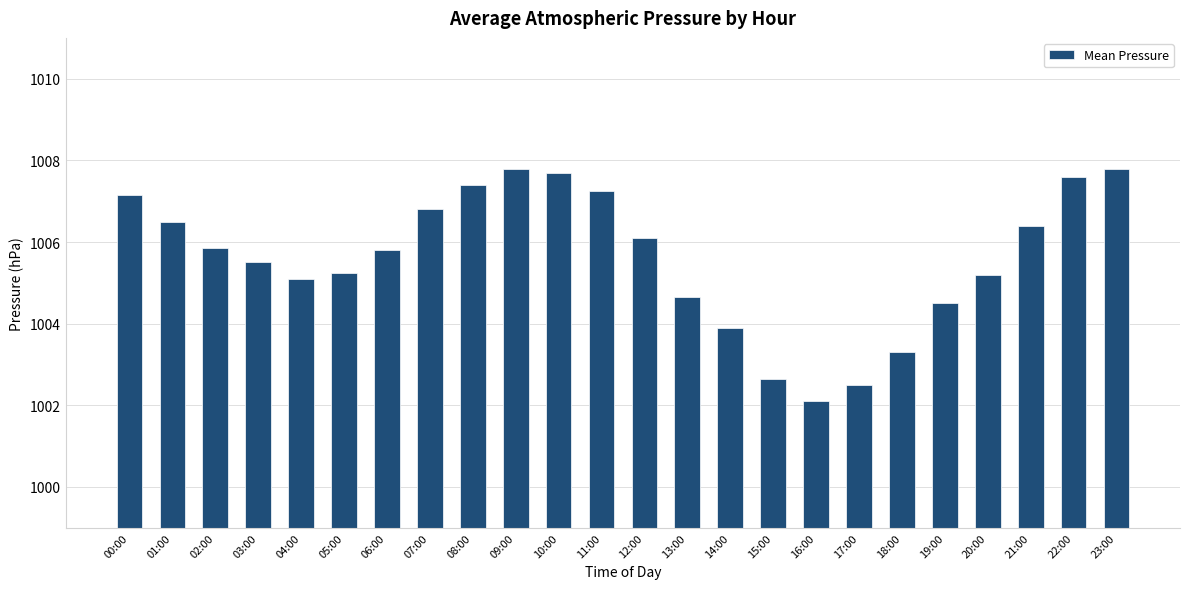

Approximately how many times larger is the value at 10:00 compared to 16:00?

1.0